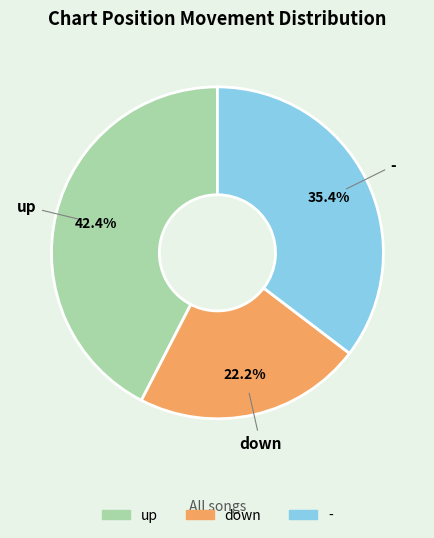

To the nearest percent, what is the combined percentage of up and -?

78%